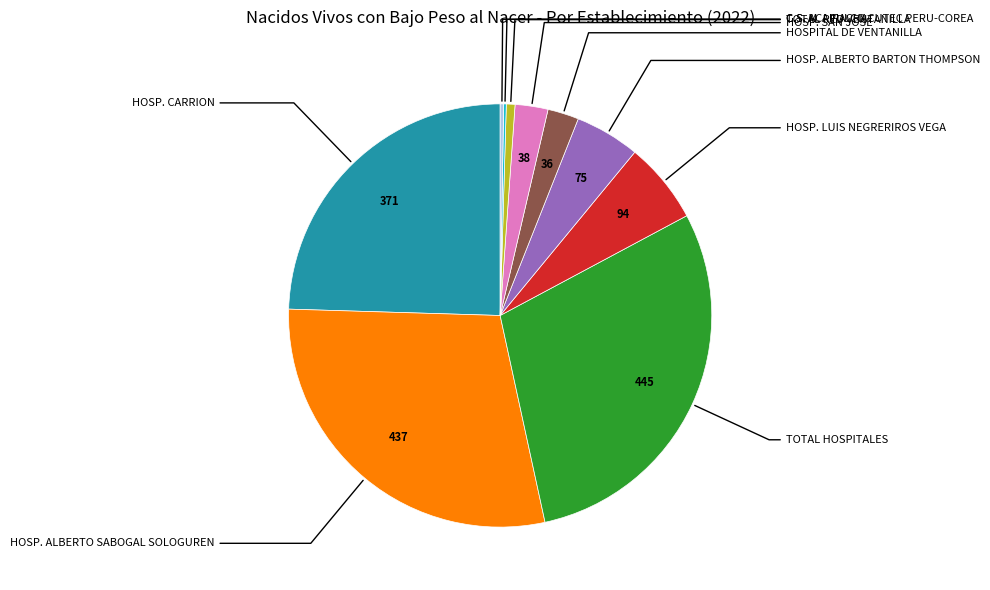

Is there any slice that represents more than half of the pie?

No